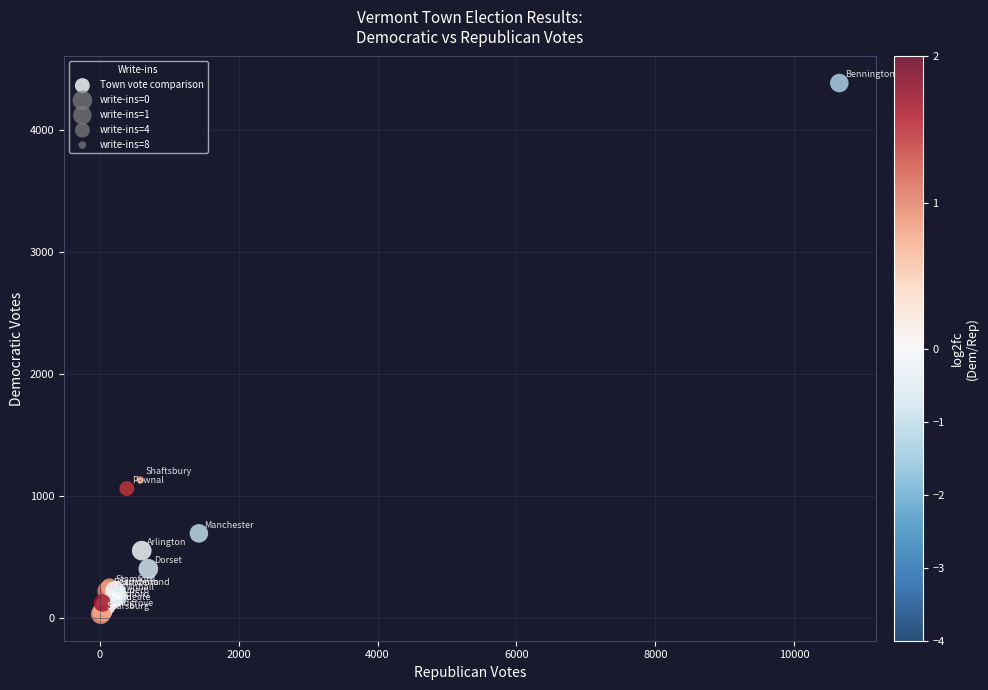

What Y value in the scatter plot is closest to 2207?

1130